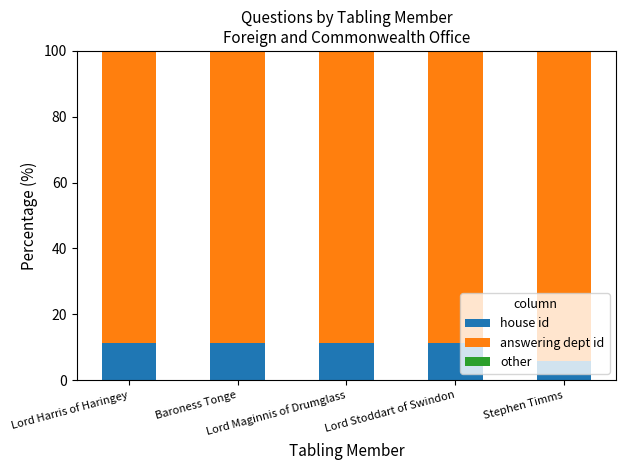

What is the highest value of the house id series?

11.1